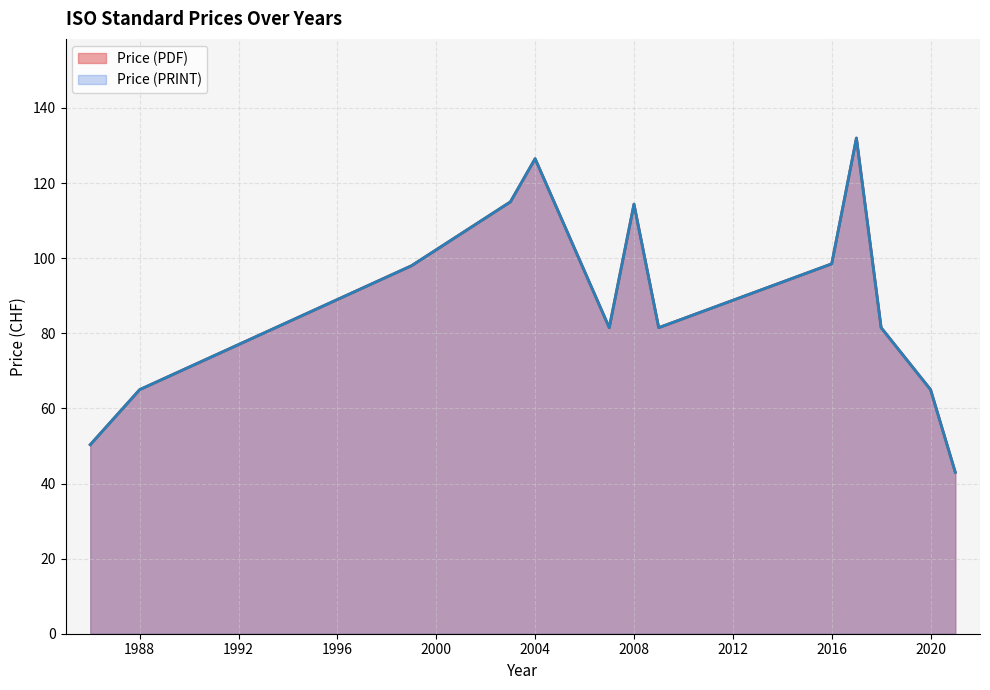

What is the approximate value of Price (PDF) at 1986, to the nearest 50?

50